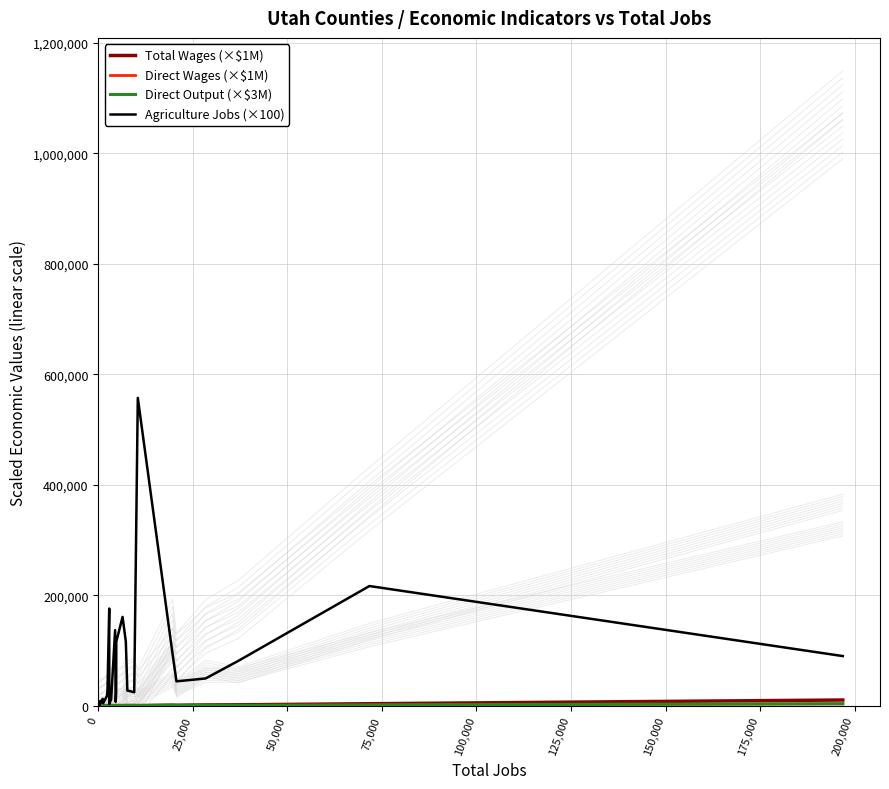

Where do Direct Wages (×$1M) and Direct Output (×$3M) first cross each other?

25,000 and 50,000